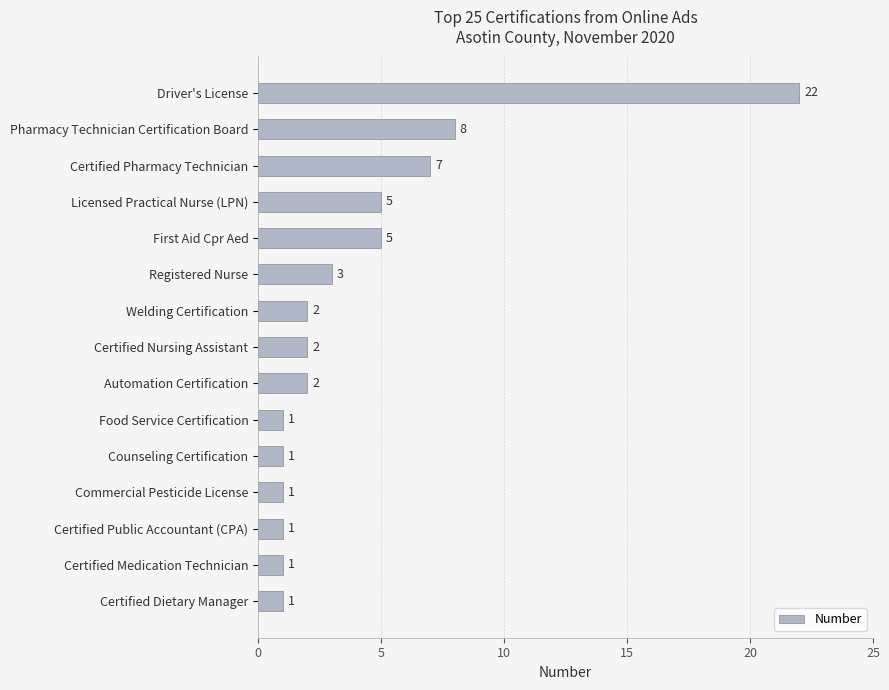

Approximately how many times larger is the value at First Aid Cpr Aed compared to Food Service Certification?

5.0